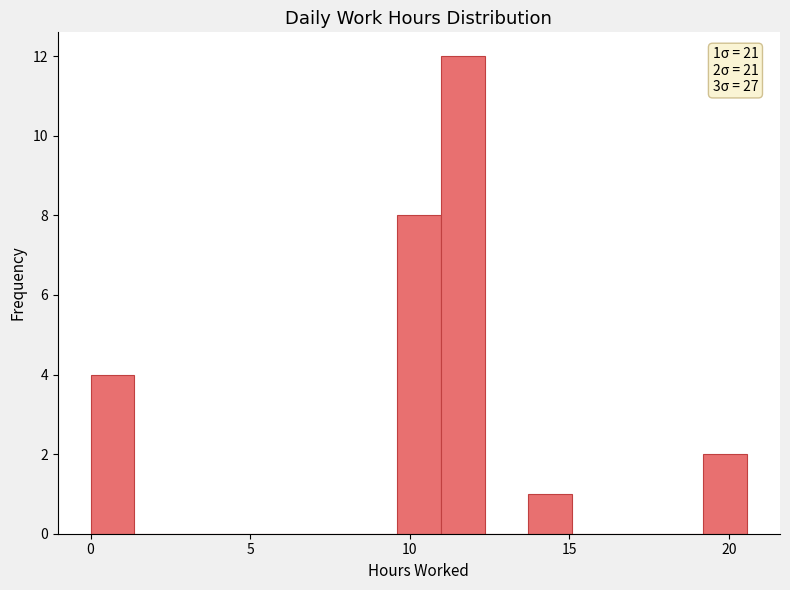

Around what value on the x-axis is the tallest bar? Give the approximate position of its centre, as read against the axis.

11.5